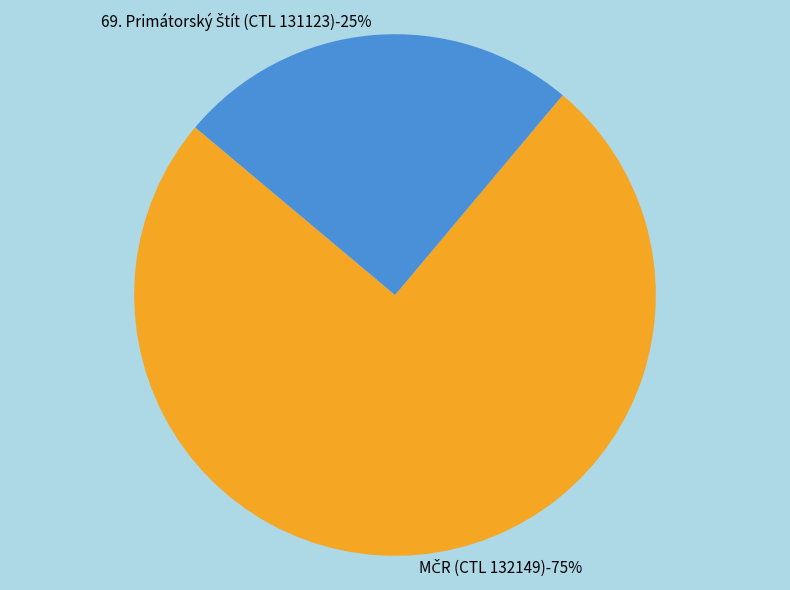

Count the number of slices in the pie.

2